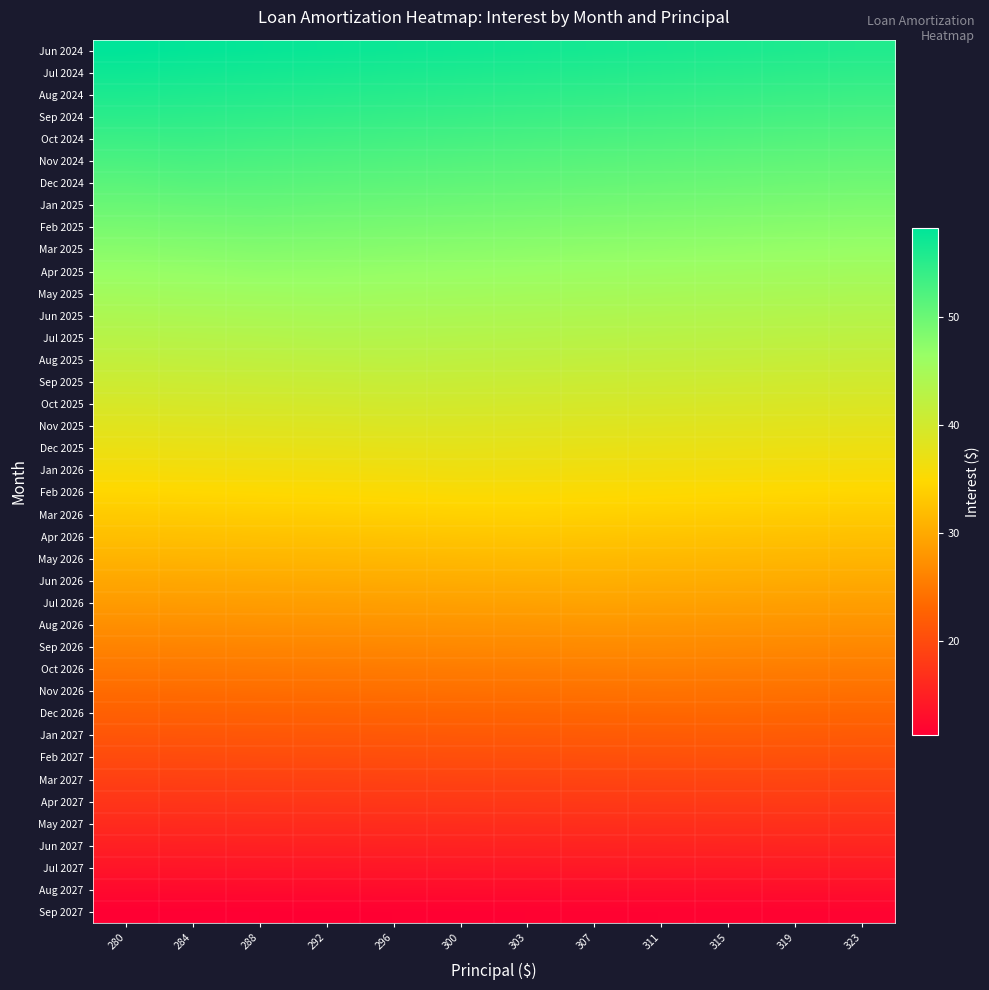

What is the total value across all series at 288?

1407.4